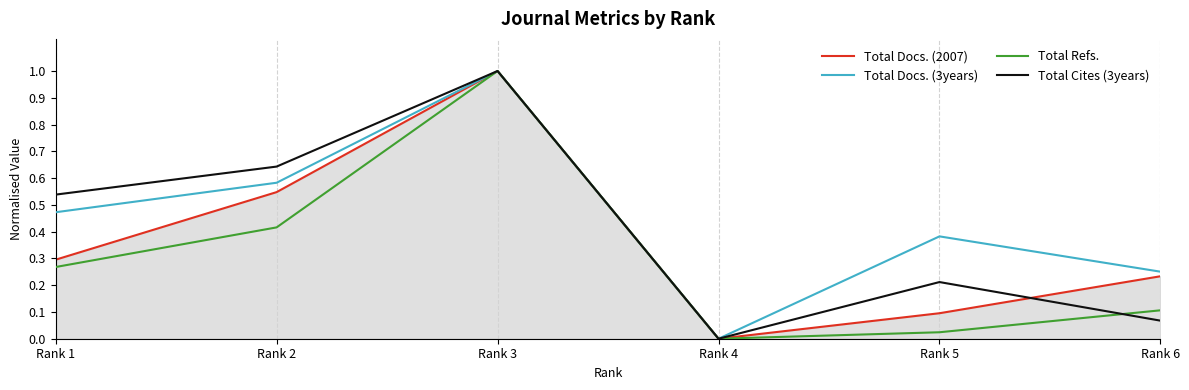

At Rank 5, list the series in order from smallest to largest.

Total Refs., Total Docs. (2007), Total Cites (3years), Total Docs. (3years)